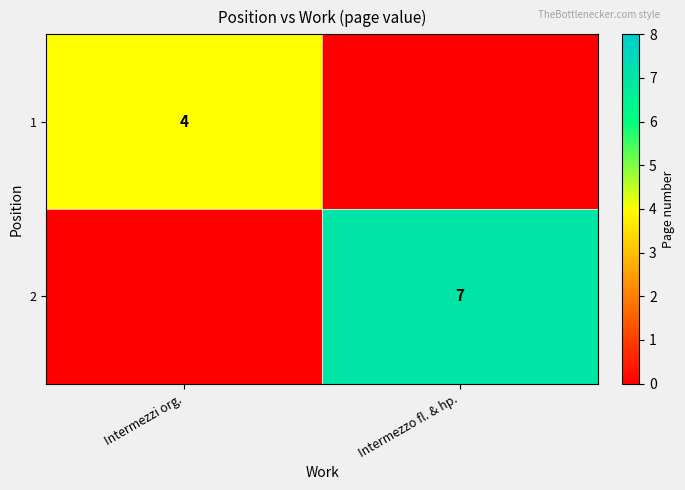

The value of 2 at Intermezzo fl. & hp. is 7. True or false?

True